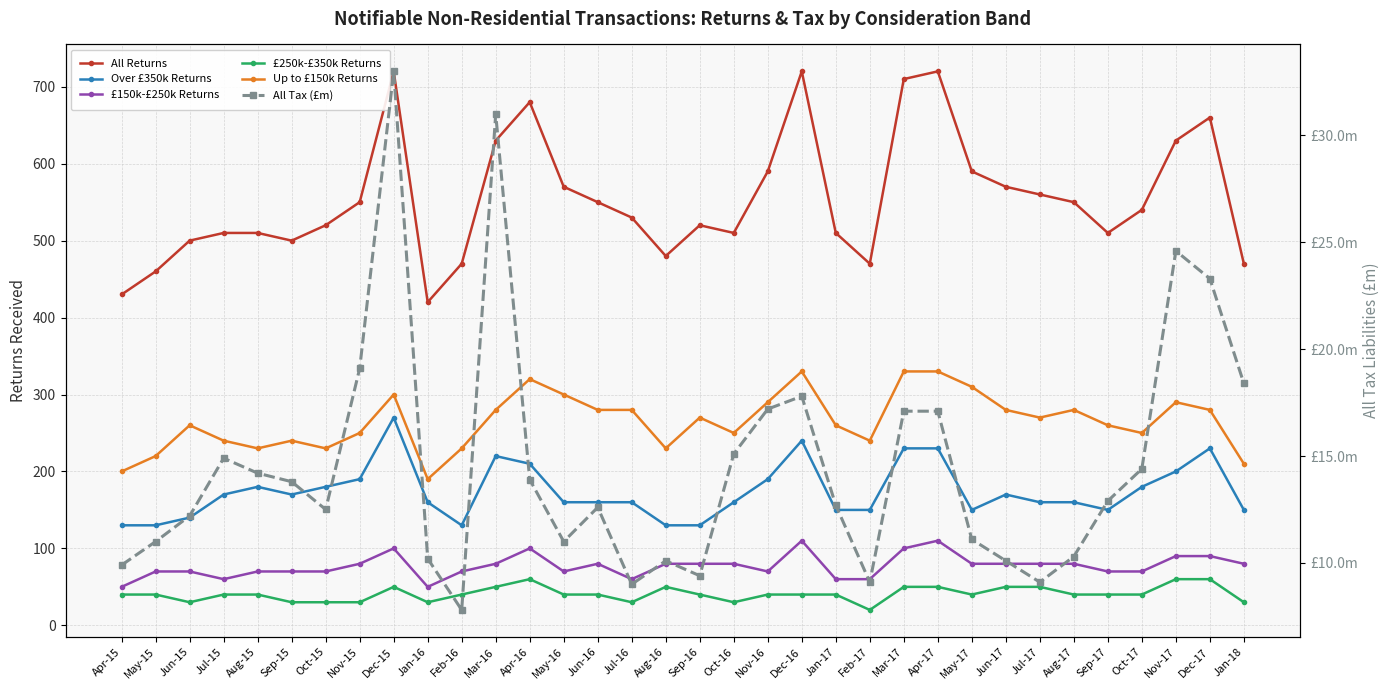

True or false: Up to £150k Returns and £250k-£350k Returns cross at least once.

False